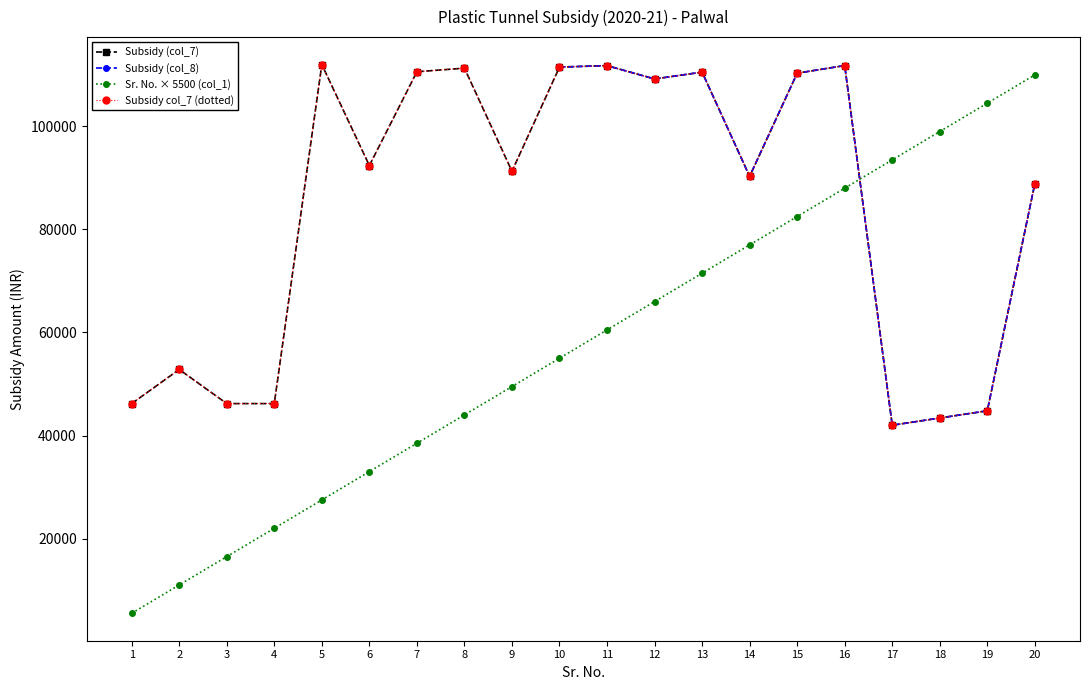

What is the average value of the Sr. No. × 5500 (col_1) series?

57750